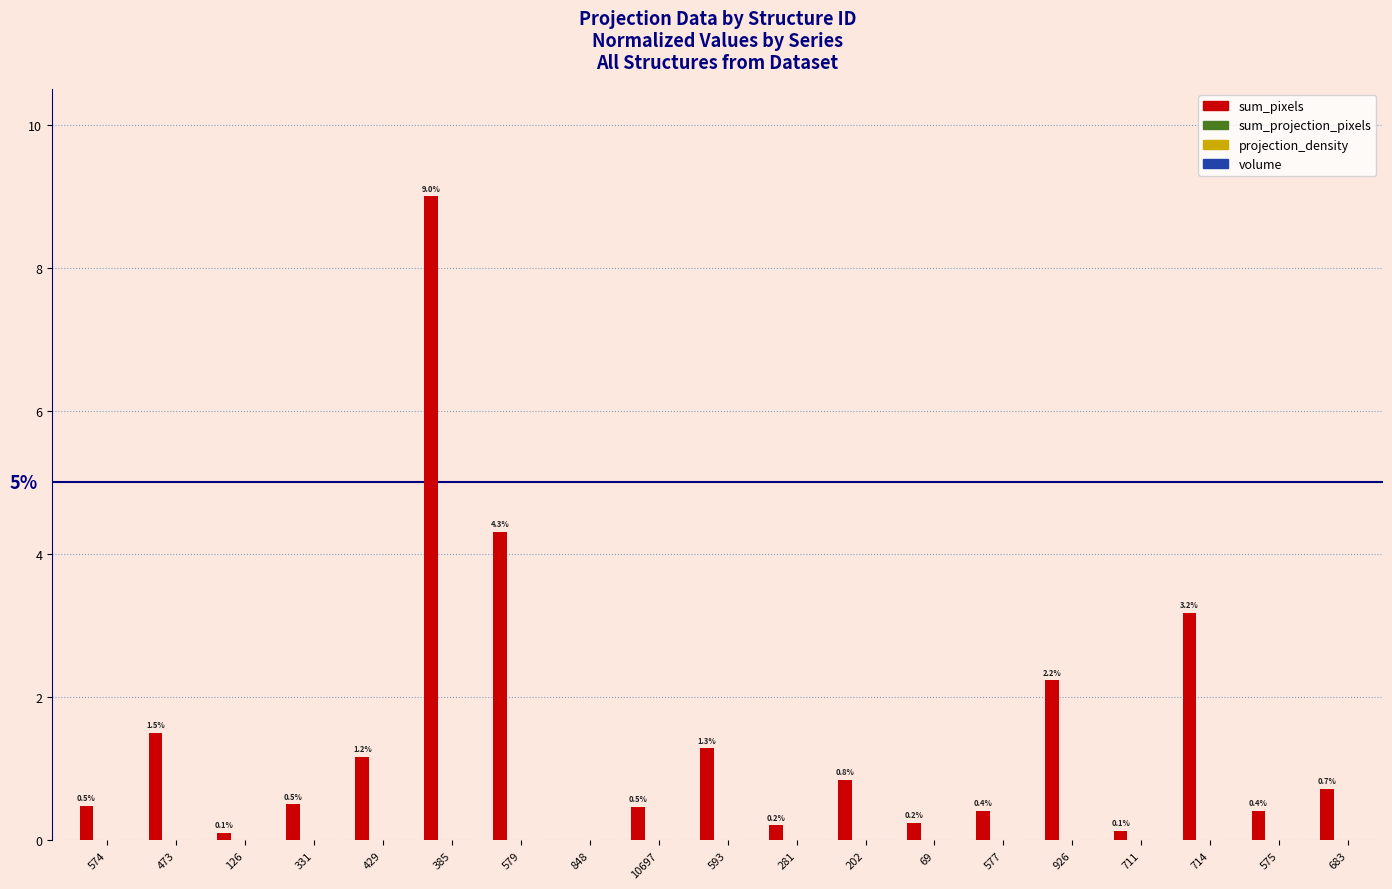

At which category is the sum across all series the highest?

385